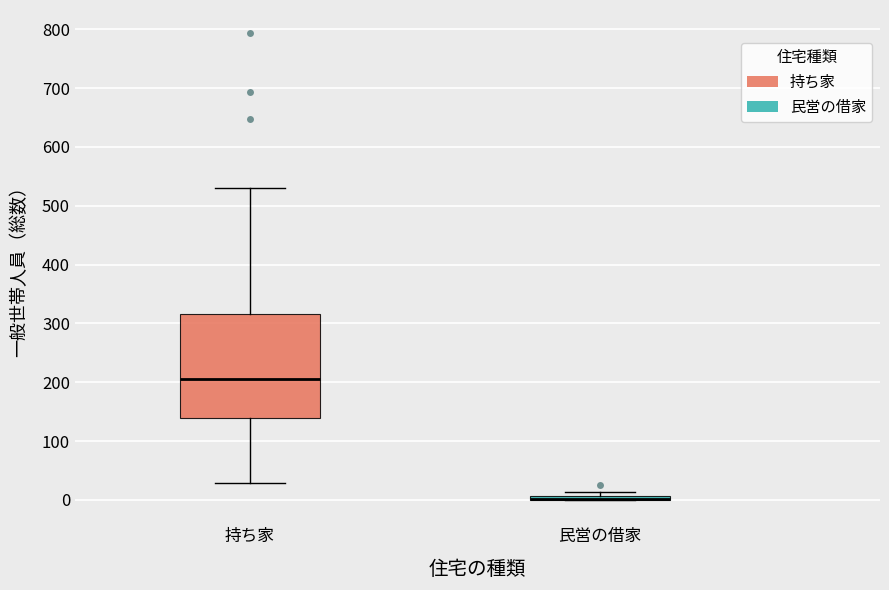

Comparing the boxes themselves (not the whiskers), which one is the tallest?

持ち家